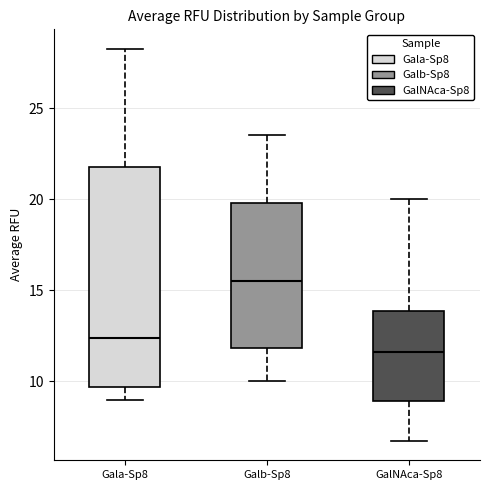

Reading left to right, read every box against the y-axis: the position of its median line, the range the box covers, and the ends of its whiskers. The values are not printed on the chart, so give them approximately, as read against the axis.

Gala-Sp8: median 12.5, box 9.5 to 22.0, whiskers 9.0 to 28.5
Galb-Sp8: median 15.5, box 12.0 to 20.0, whiskers 10.0 to 23.5
GalNAca-Sp8: median 11.5, box 9.0 to 14.0, whiskers 7.0 to 20.0